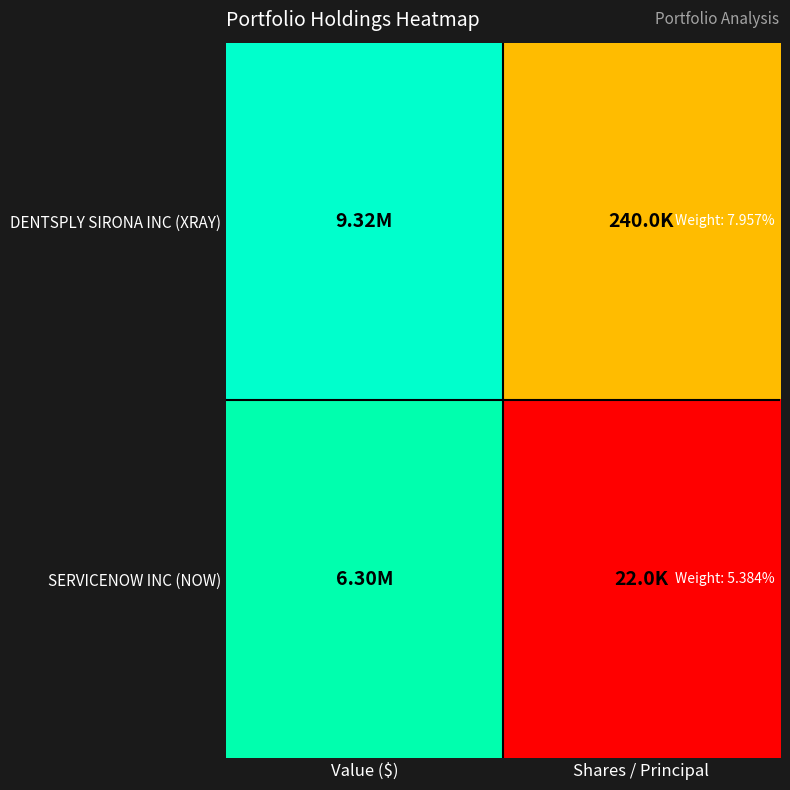

Reading left to right, list all the values displayed in this chart.

DENTSPLY SIRONA INC (XRAY): Value ($)=16.0	Shares / Principal=12.4
SERVICENOW INC (NOW): Value ($)=15.7	Shares / Principal=10.0